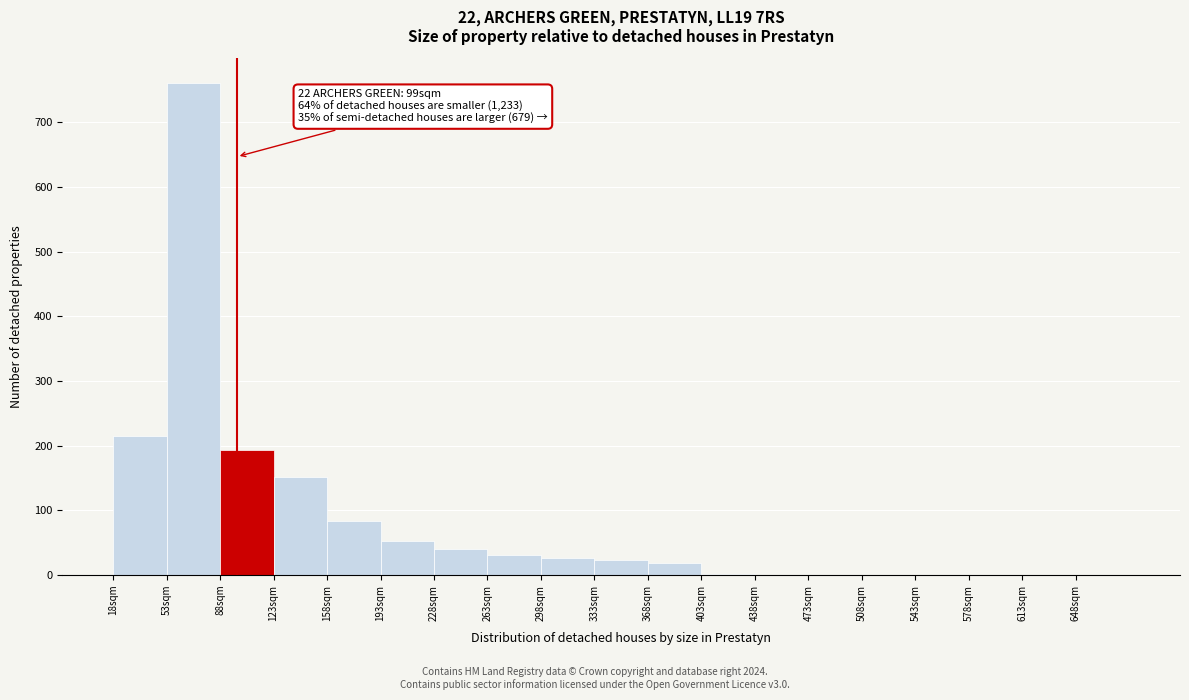

Over which range of the x-axis is the bar tallest?

53 to 88